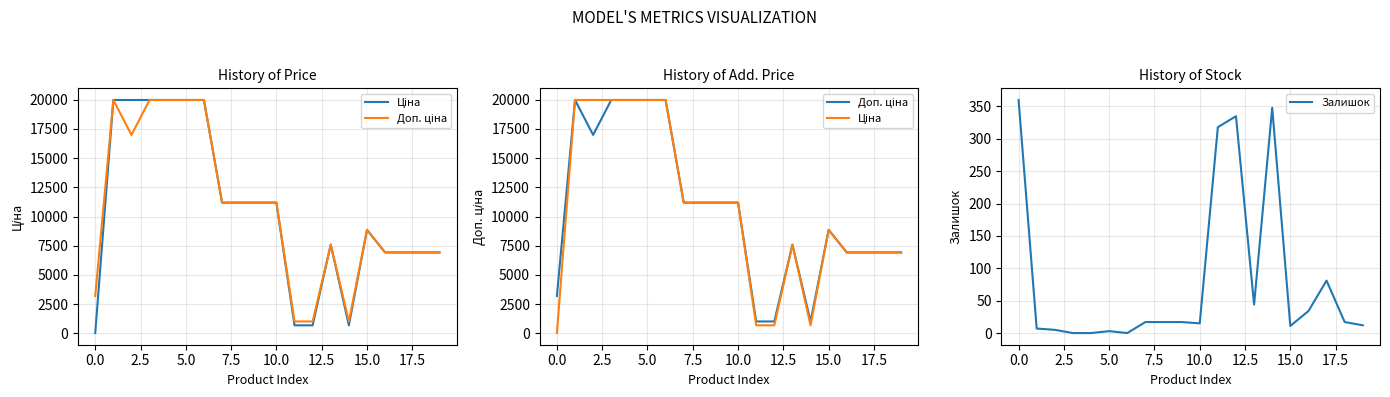

How many distinct data groups are displayed?

3